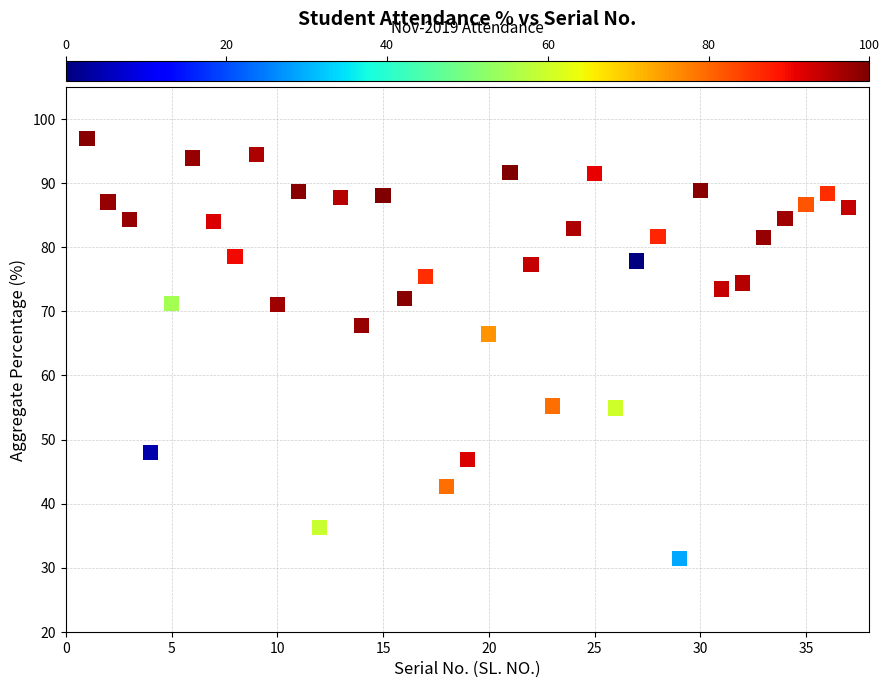

What Y value in the scatter plot is closest to 64?

66.5